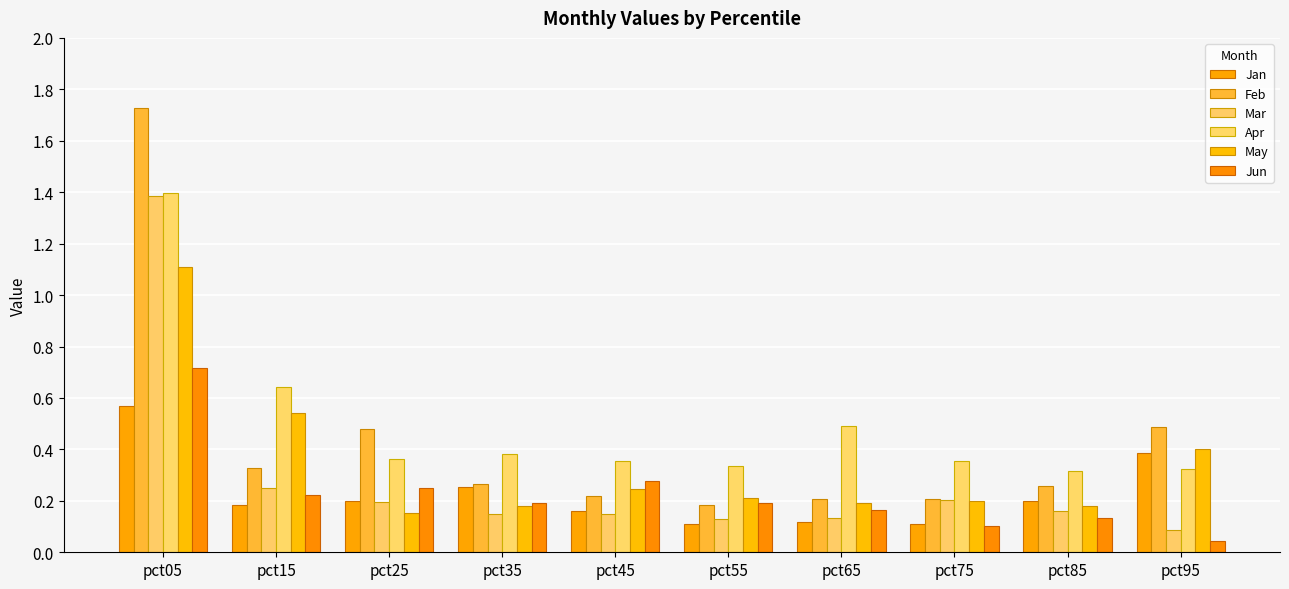

How many distinct data groups are displayed?

6